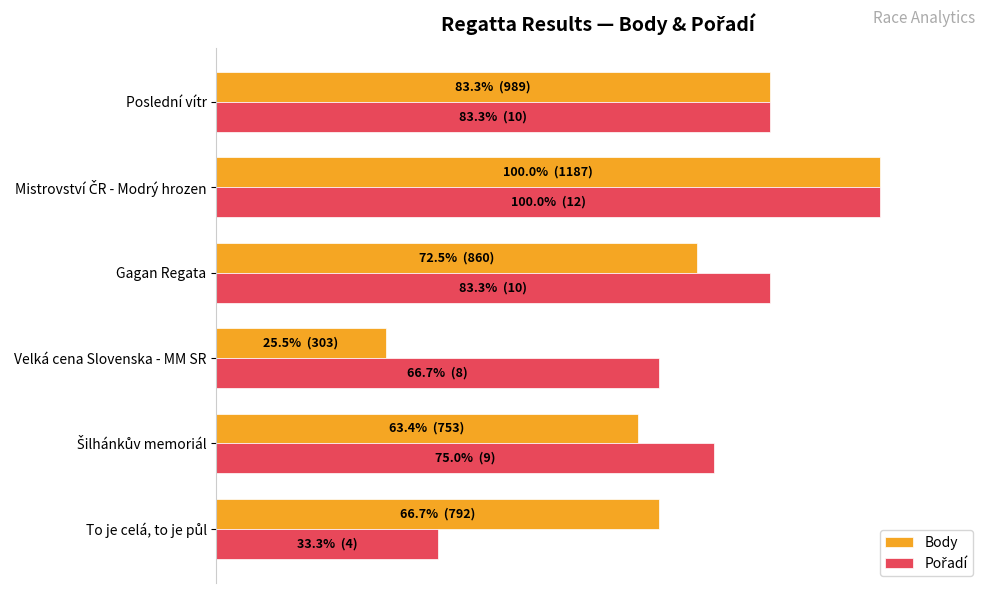

List the series in order of their peak value, highest first.

Body, Pořadí